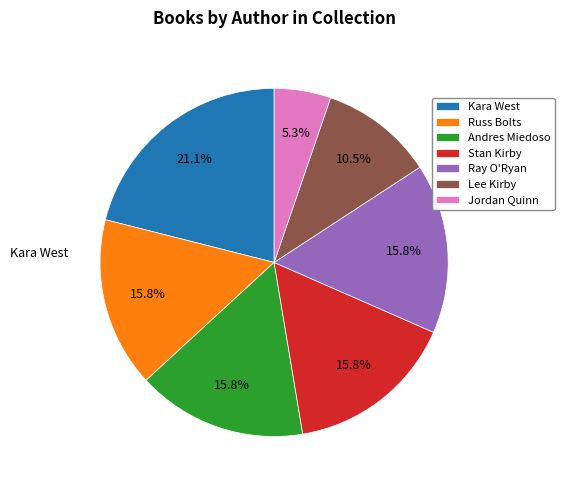

How many segments does this pie chart have?

7